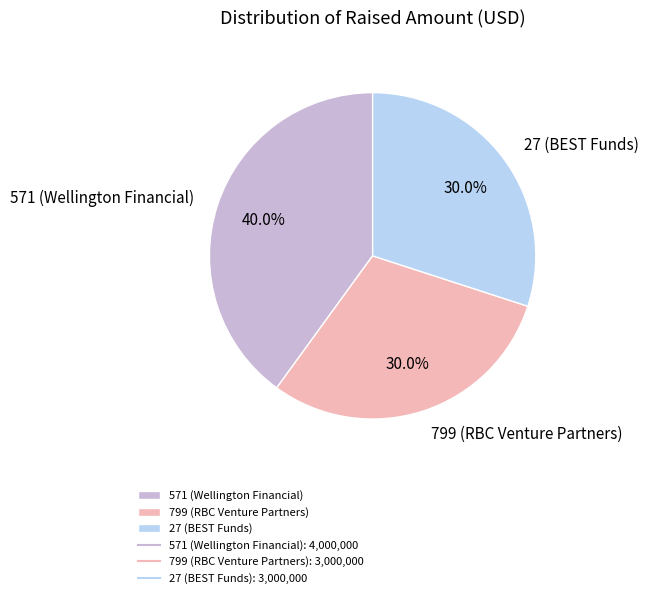

How many slices are in this pie chart?

3